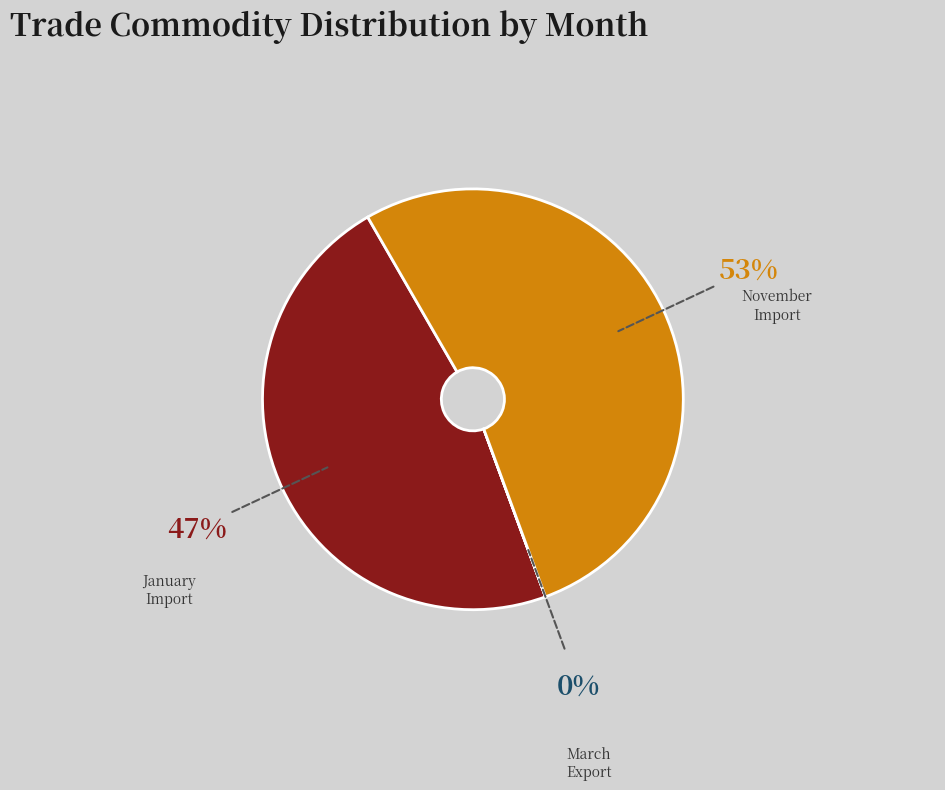

Is there any slice that represents more than half of the pie?

Yes